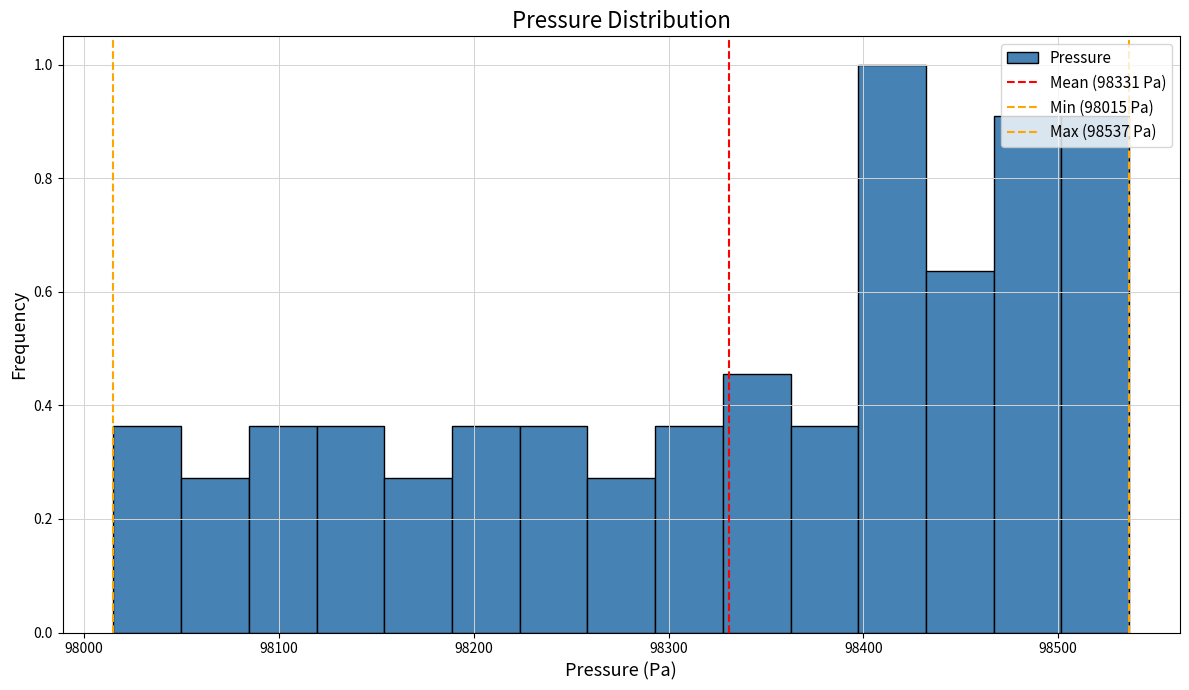

Around what value on the x-axis is the tallest bar? Give the approximate position of its centre, as read against the axis.

98410